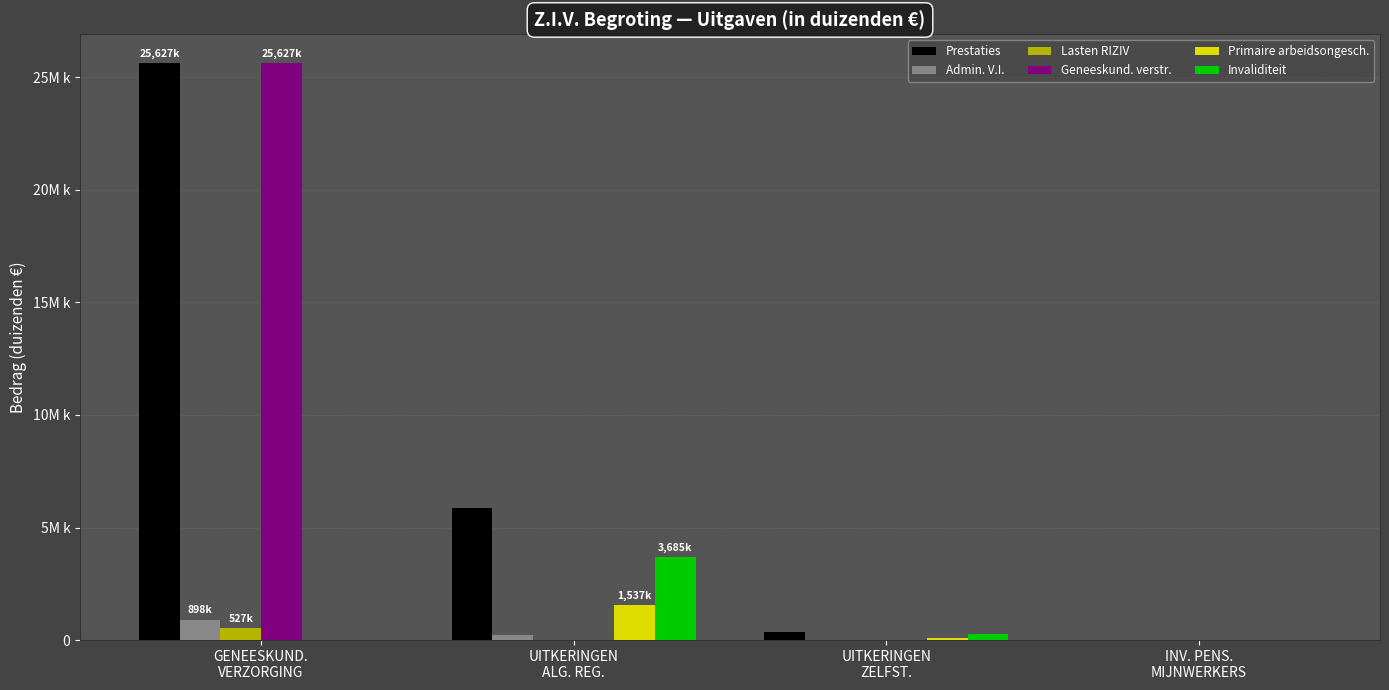

Rank the series by their maximum value, from highest to lowest.

Prestaties, Geneeskund. verstr., Invaliditeit, Primaire arbeidsongesch., Admin. V.I., Lasten RIZIV